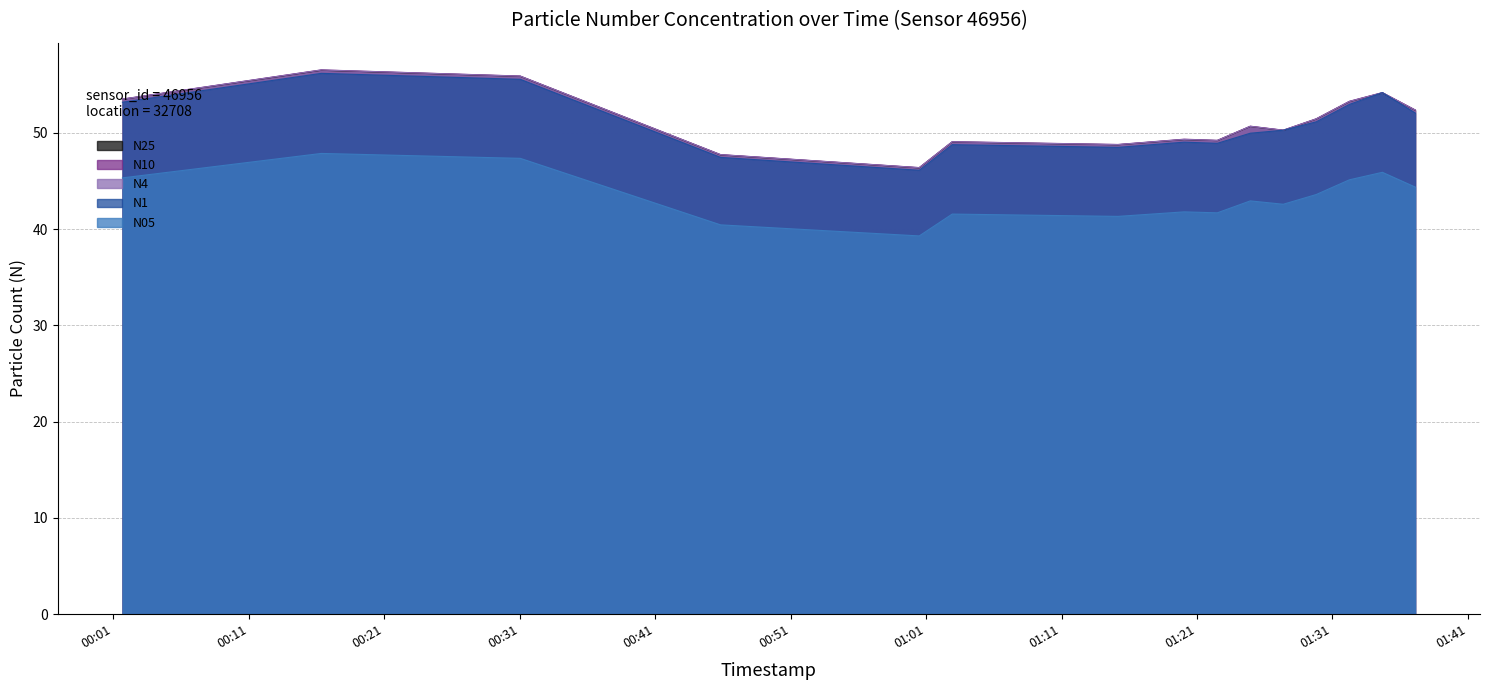

Does the chart have visible grid lines?

Yes